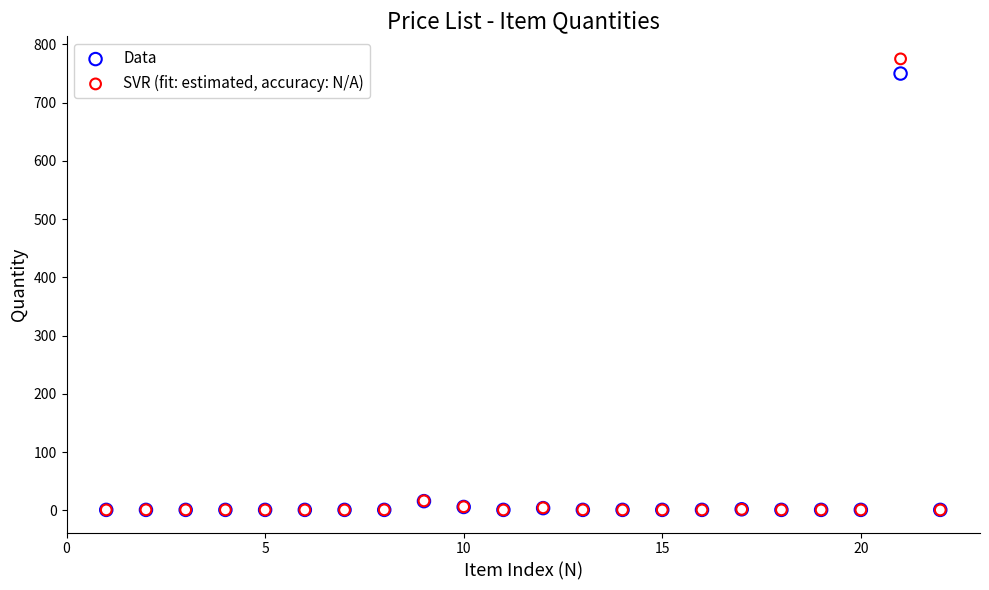

Across all series, what Y value is closest to 388?

750.0